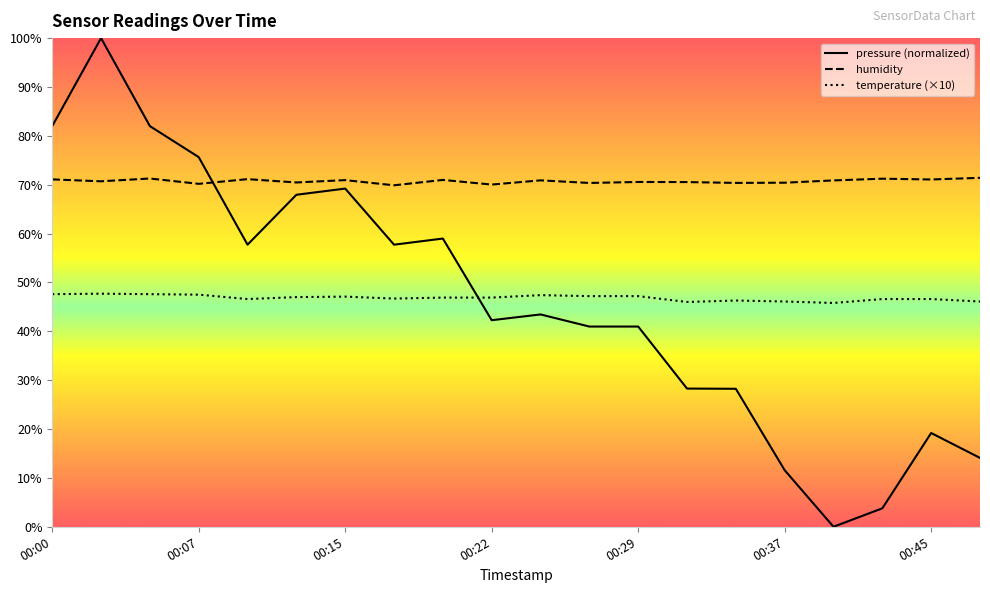

What is the difference between the maximum and minimum values in the pressure (normalized) series?

100.0